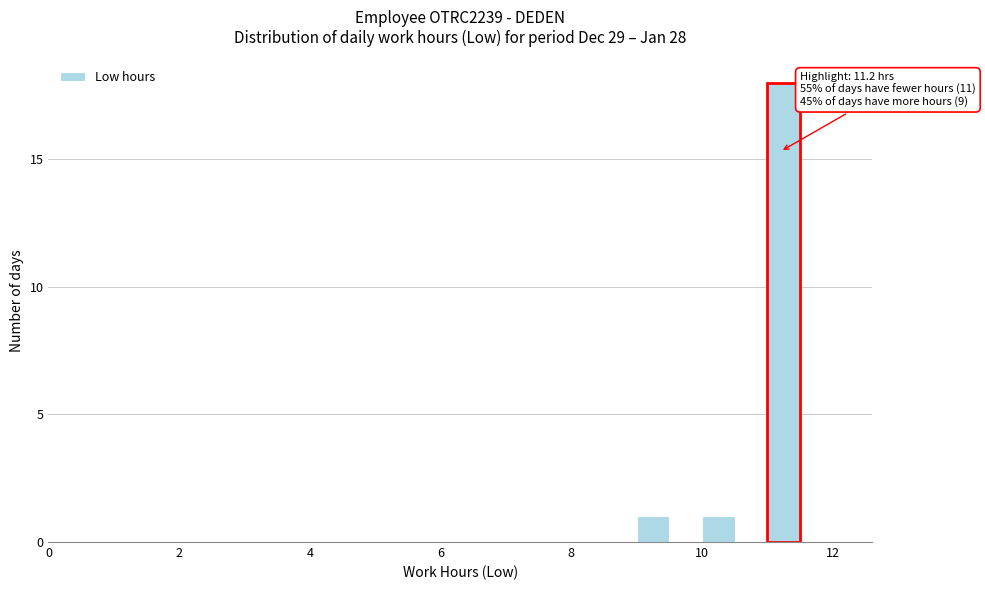

Around what value on the x-axis is the tallest bar? Give the approximate position of its centre, as read against the axis.

11.2